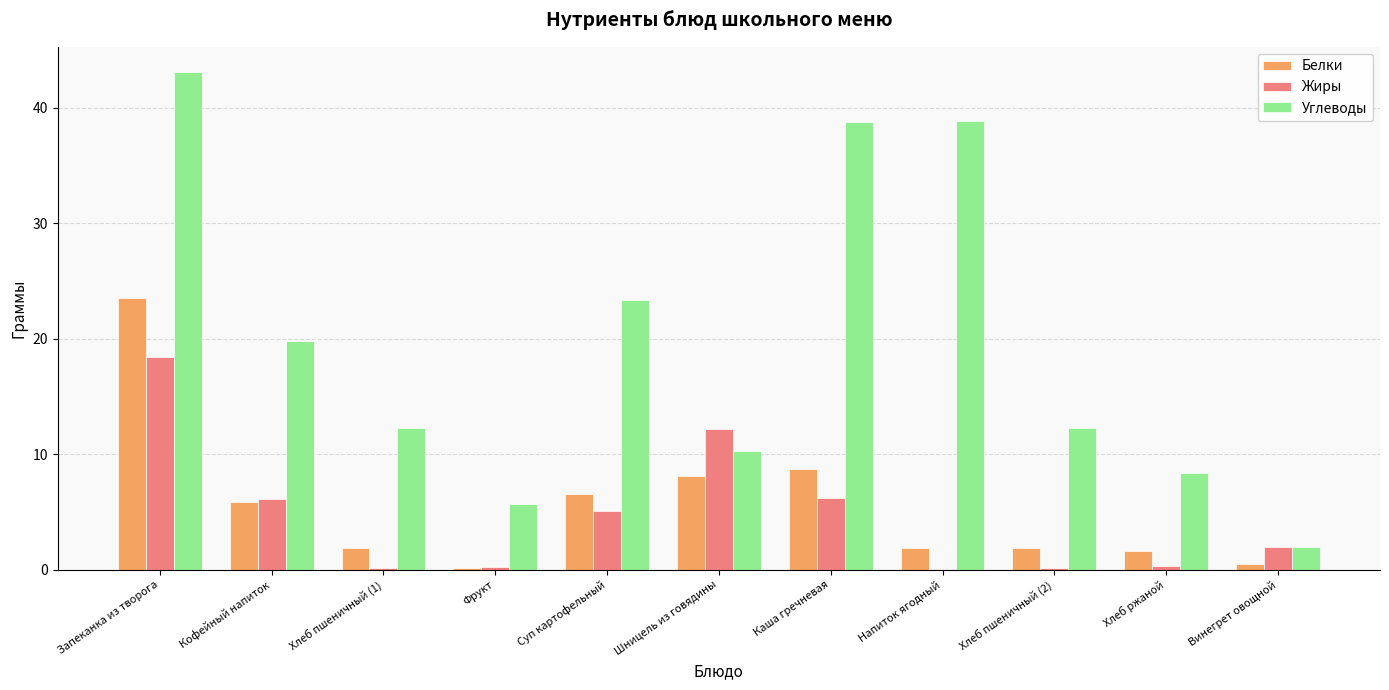

Does the chart contain stacked bars?

No